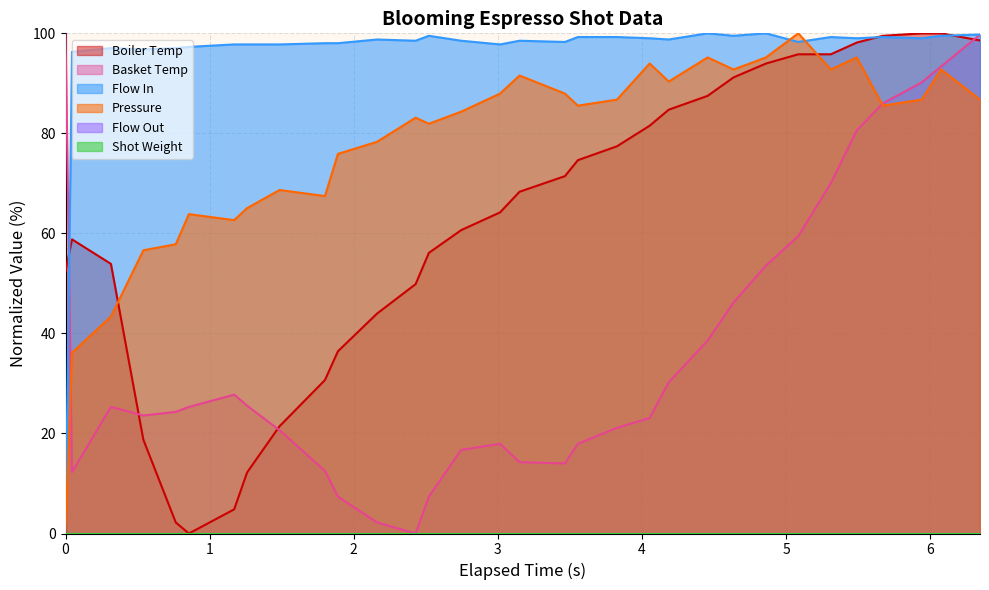

What is the value of the water_temperature_basket point at the 17th from the left?

14.3